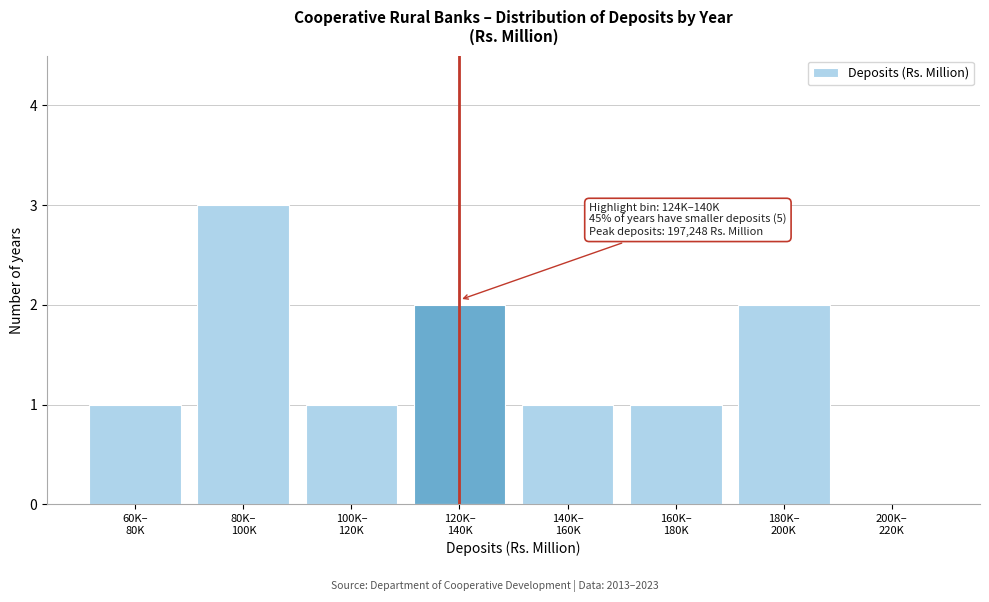

What is the greatest value displayed?

3